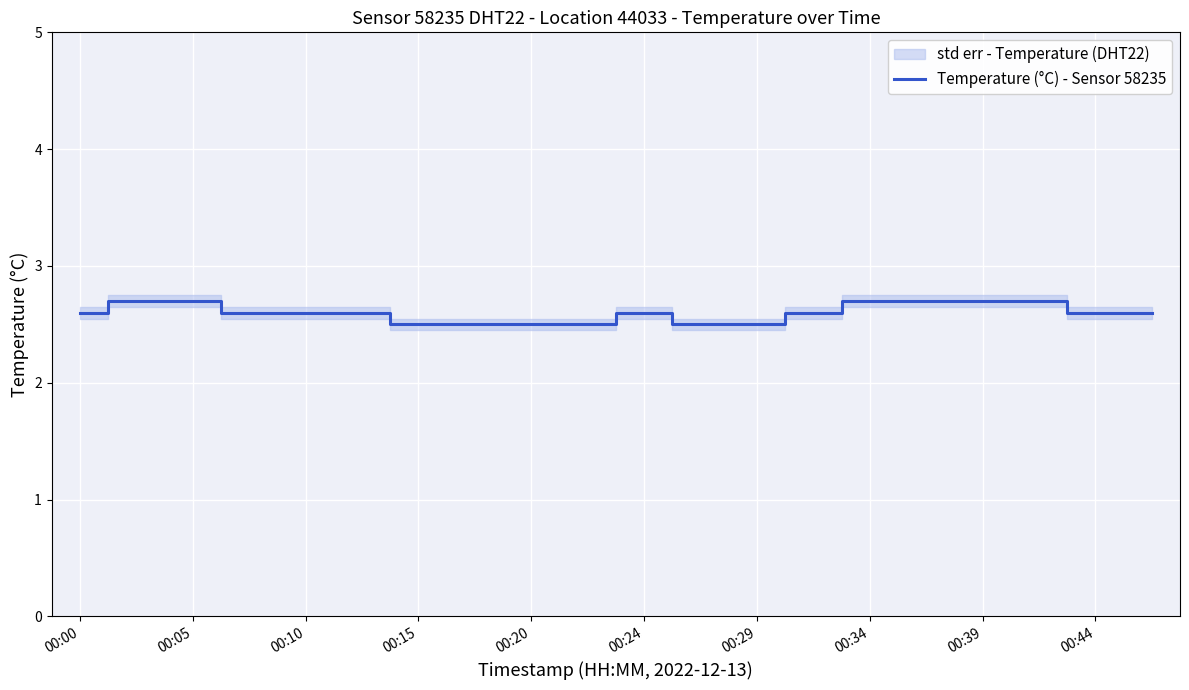

What is the smallest value displayed?

2.5